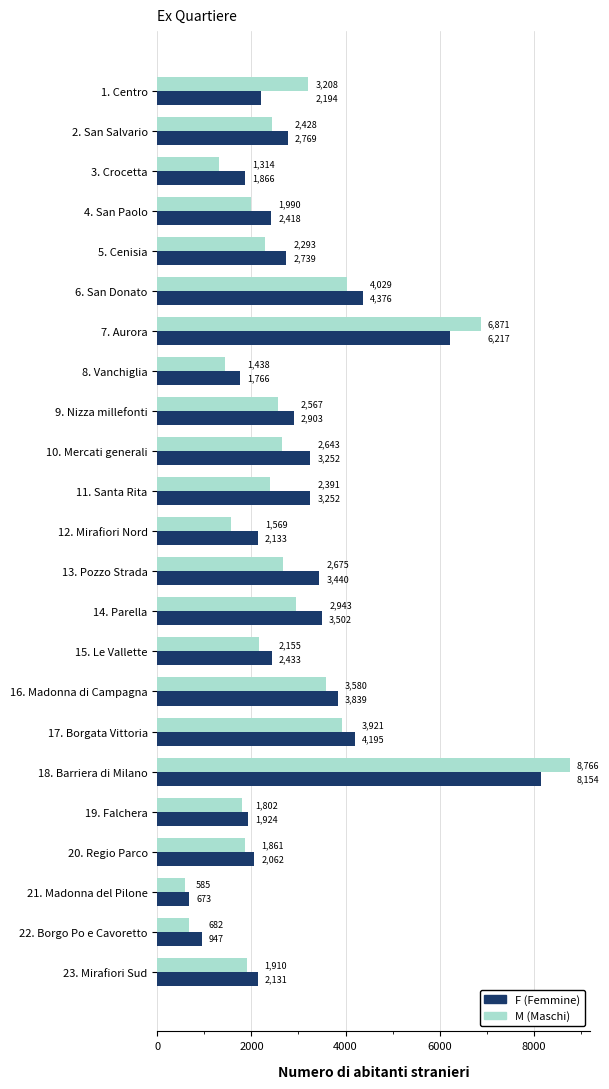

Which label corresponds to the largest value in the chart?

18. Barriera di Milano